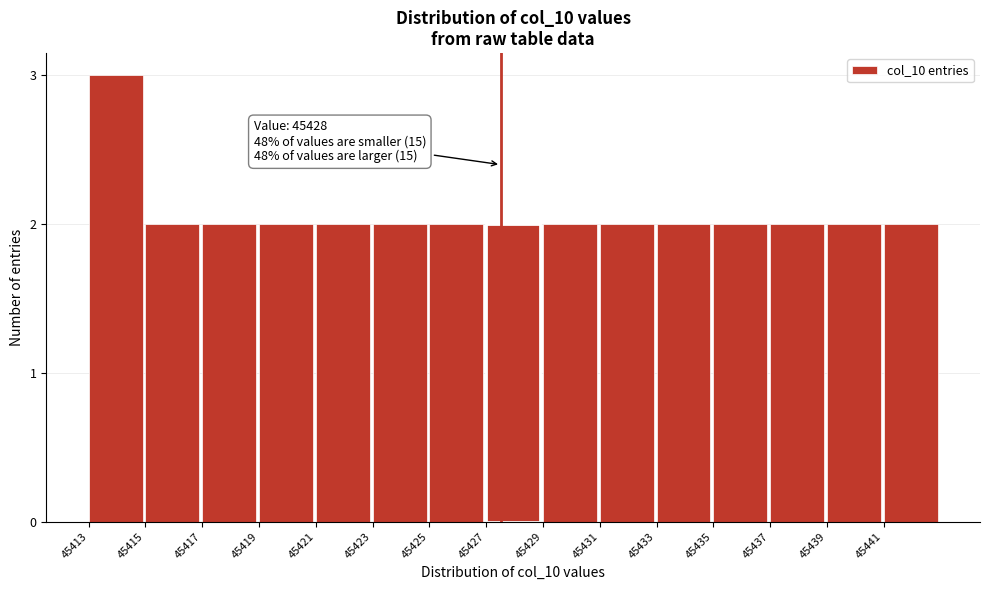

Reading left to right, transcribe all the data shown in this chart.

3	2	2	2	2	2	2	2	2	2	2	2	2	2	2